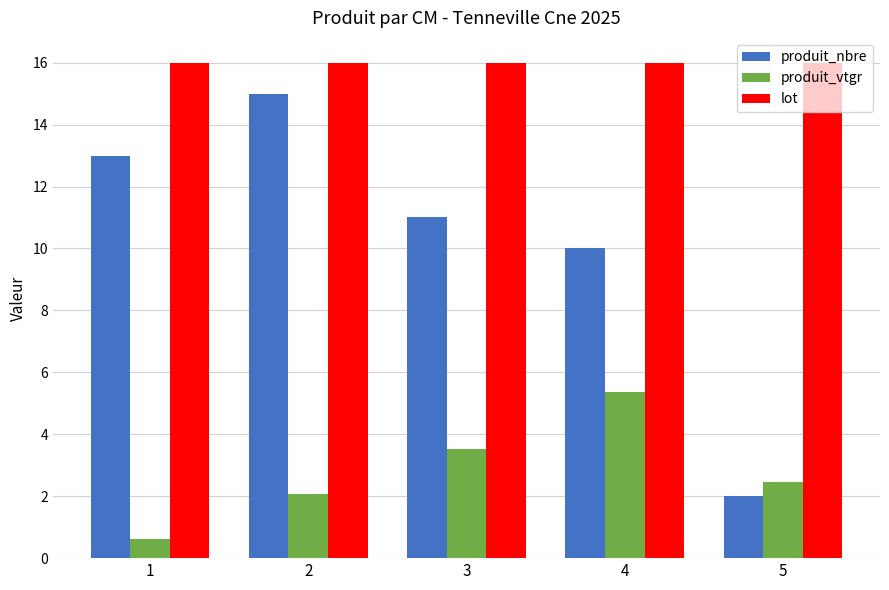

What is the sum of all lot values?

80.0